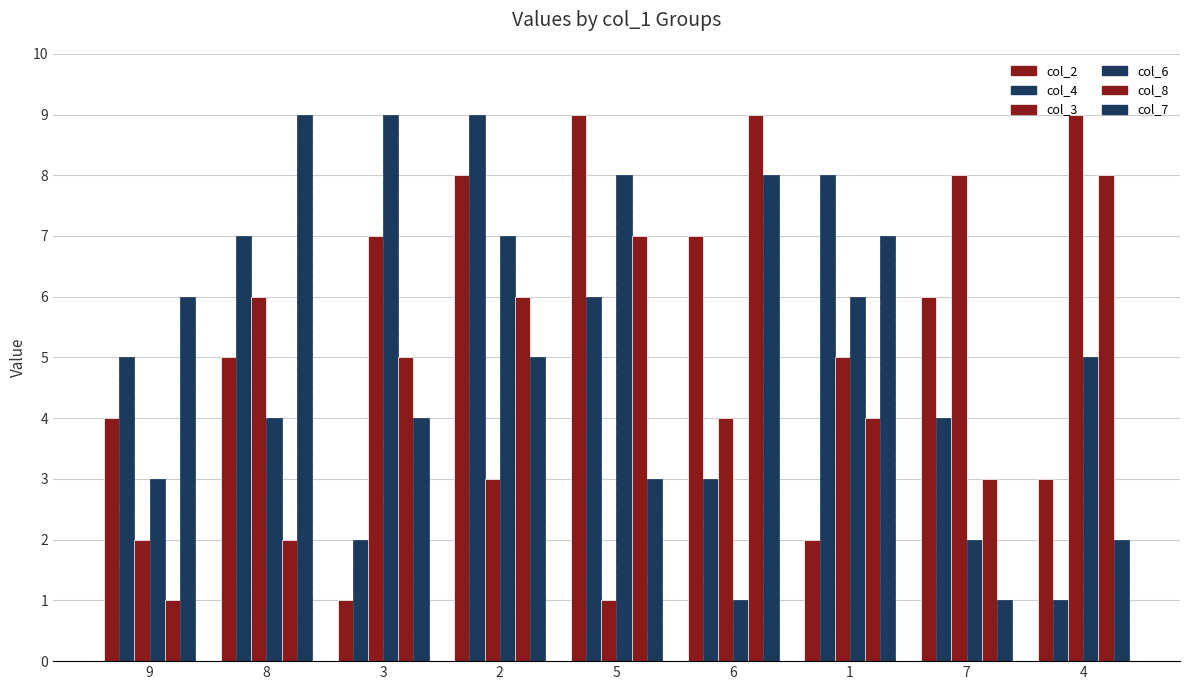

How many bars are there in each group?

6